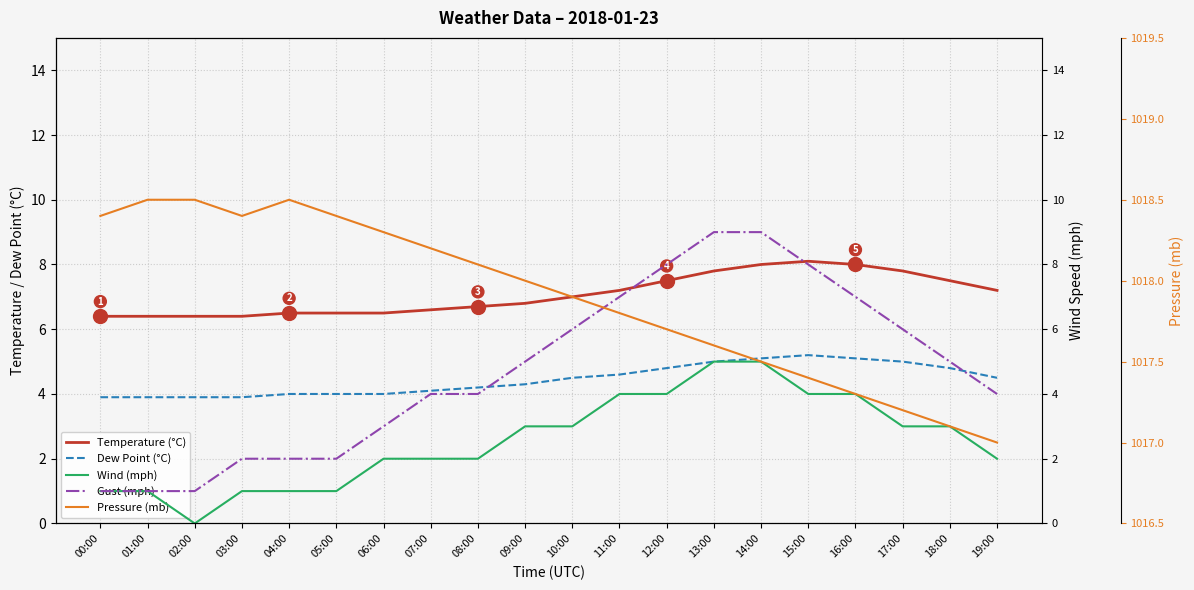

Between 00:00 and 05:00, which series saw the biggest shift?

Gust (mph)